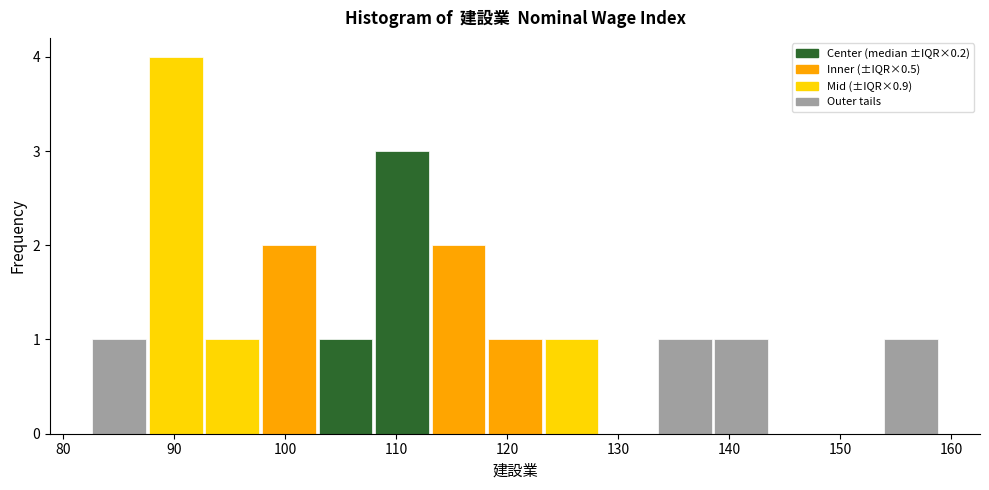

Reading left to right, list every bar in this chart as the range it spans on the x-axis followed by its height. Neither the bar edges nor the heights are printed on the chart, so give them approximately, as read against the axes.

83 to 88: 1
88 to 93: 4
93 to 98: 1
98 to 103: 2
103 to 108: 1
108 to 113: 3
113 to 118: 2
118 to 123: 1
123 to 128: 1
128 to 133: 0
133 to 139: 1
139 to 144: 1
144 to 149: 0
149 to 154: 0
154 to 159: 1